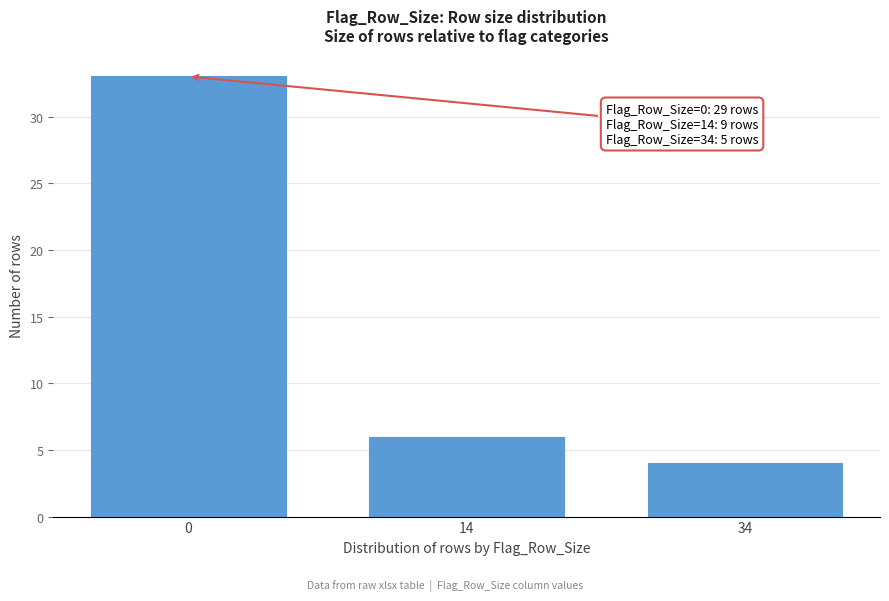

Reading right to left, list all the values displayed in this chart.

4	6	33